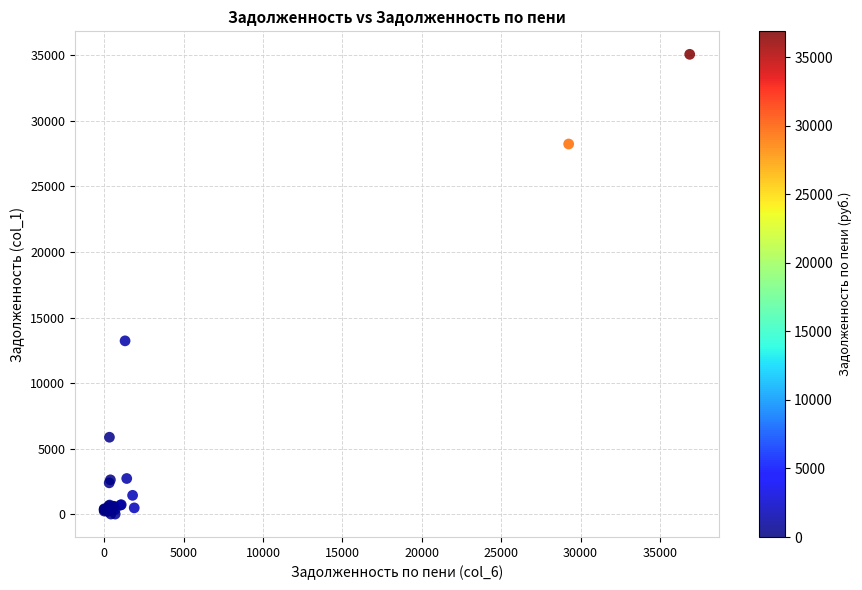

What Y value in the scatter plot is closest to 17542?

13218.8